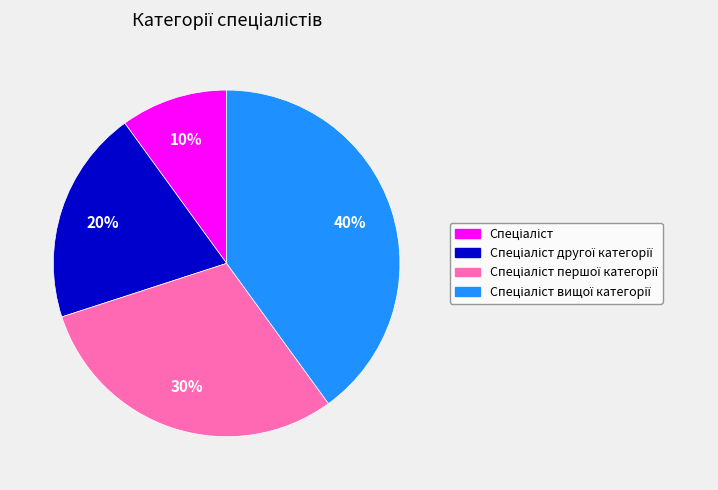

To the nearest percent, what is the average slice percentage?

25%